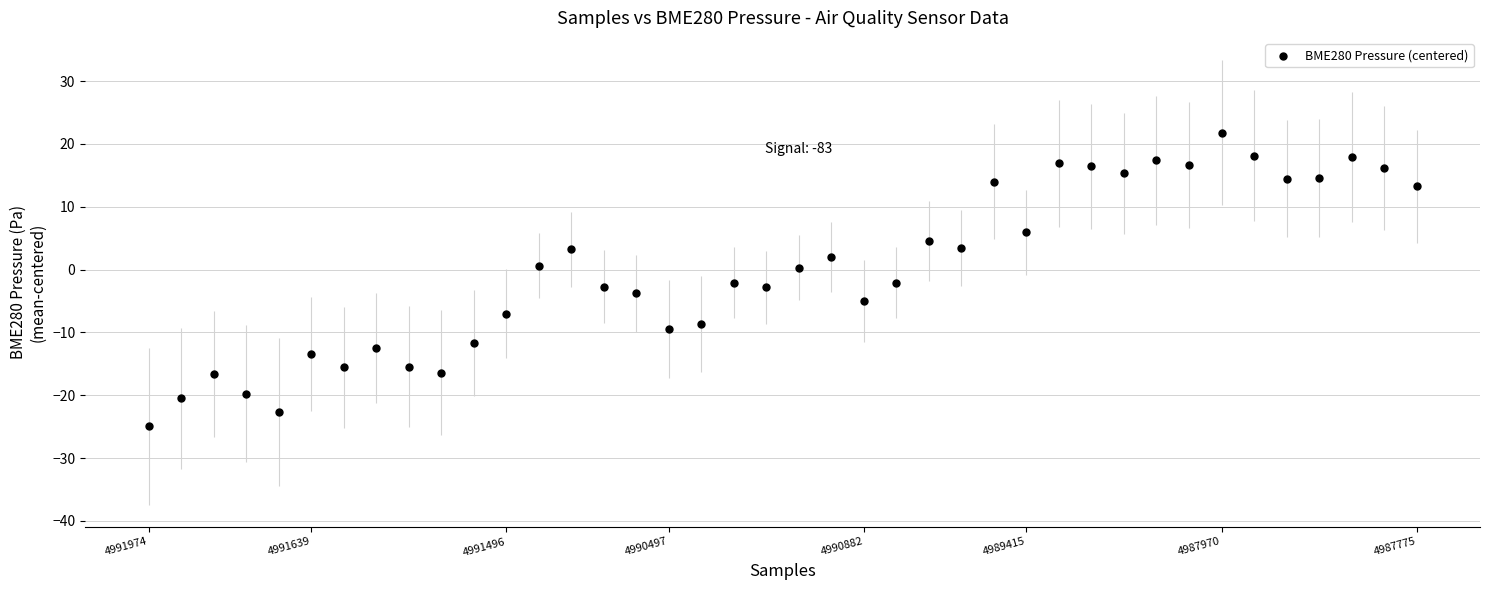

Count the number of points in this scatter plot.

40